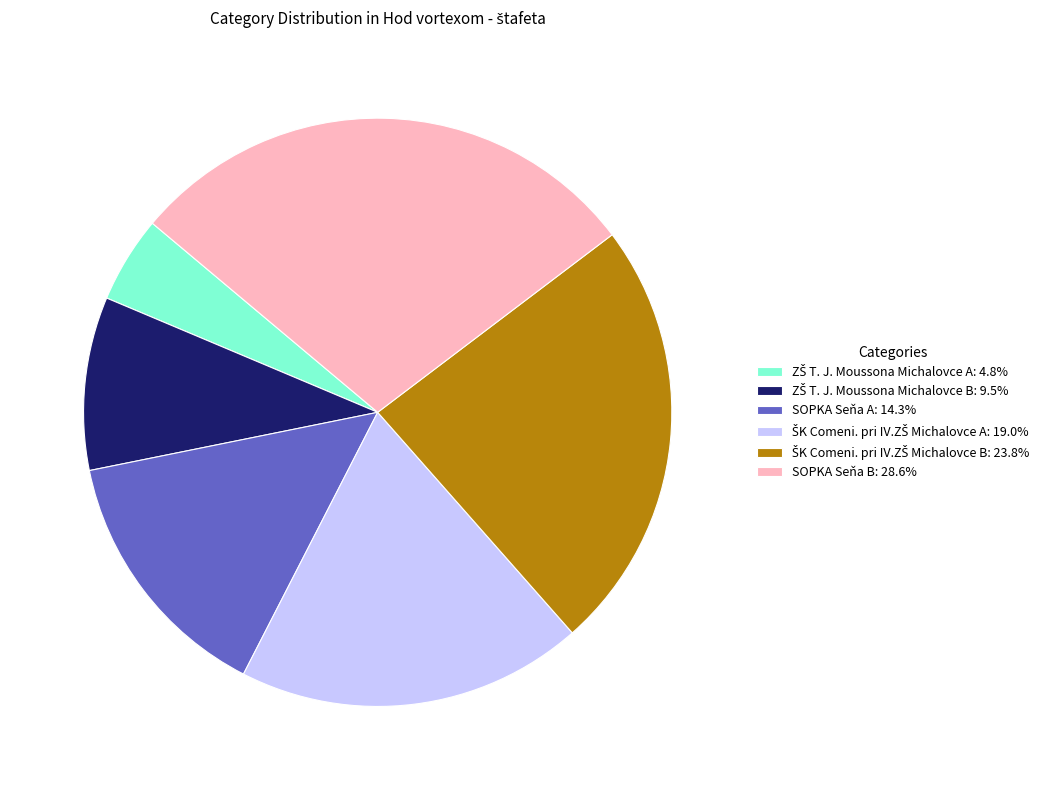

Does any single category account for the majority?

No